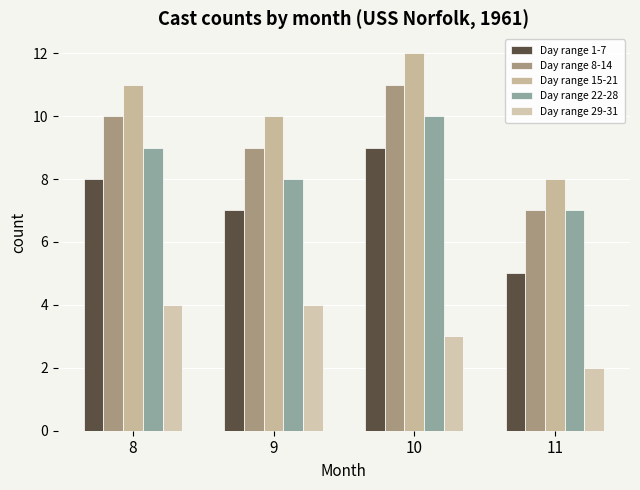

Is it true that Day range 15-21 equals 12 at 11?

False